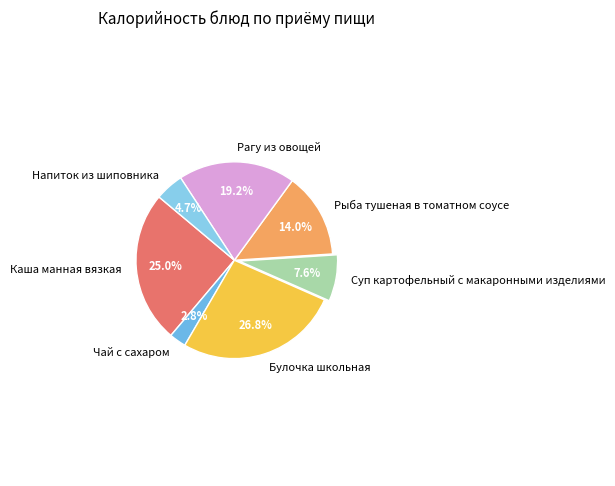

To the nearest percent, what percentage of the pie is Рыба тушеная в томатном соусе?

14%